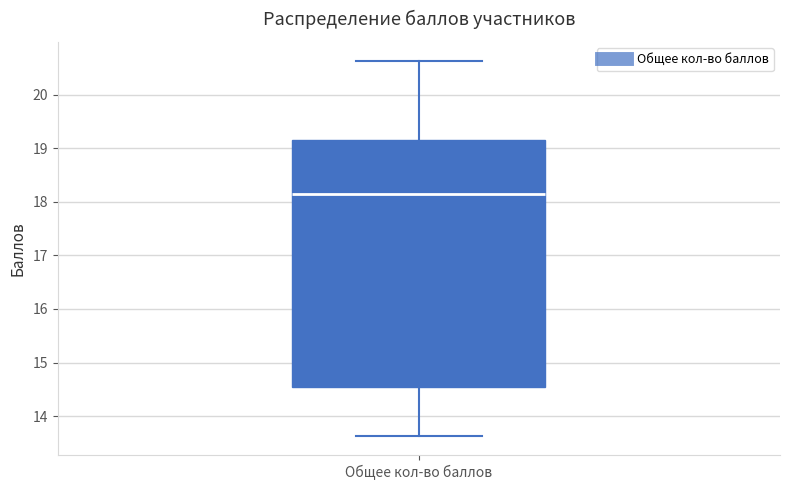

Transcribe this box plot: give where the median line is, the range the box spans, and where the two whiskers end, as read against the y-axis. The values are not printed on the chart, so give them approximately, as read against the axis.

median 18.2, box 14.5 to 19.2, whiskers 13.6 to 20.6